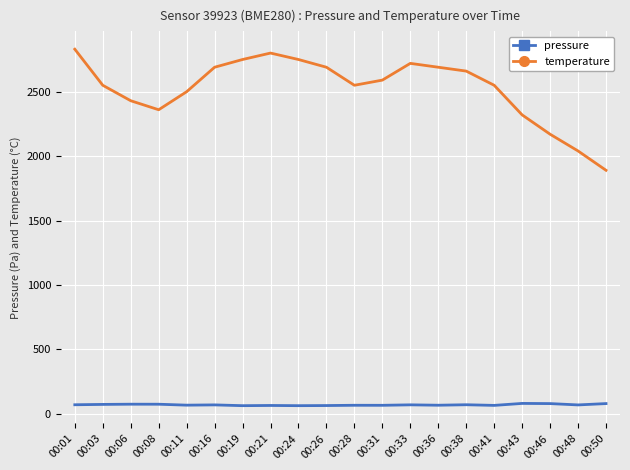

Which series has the largest total across all categories?

temperature